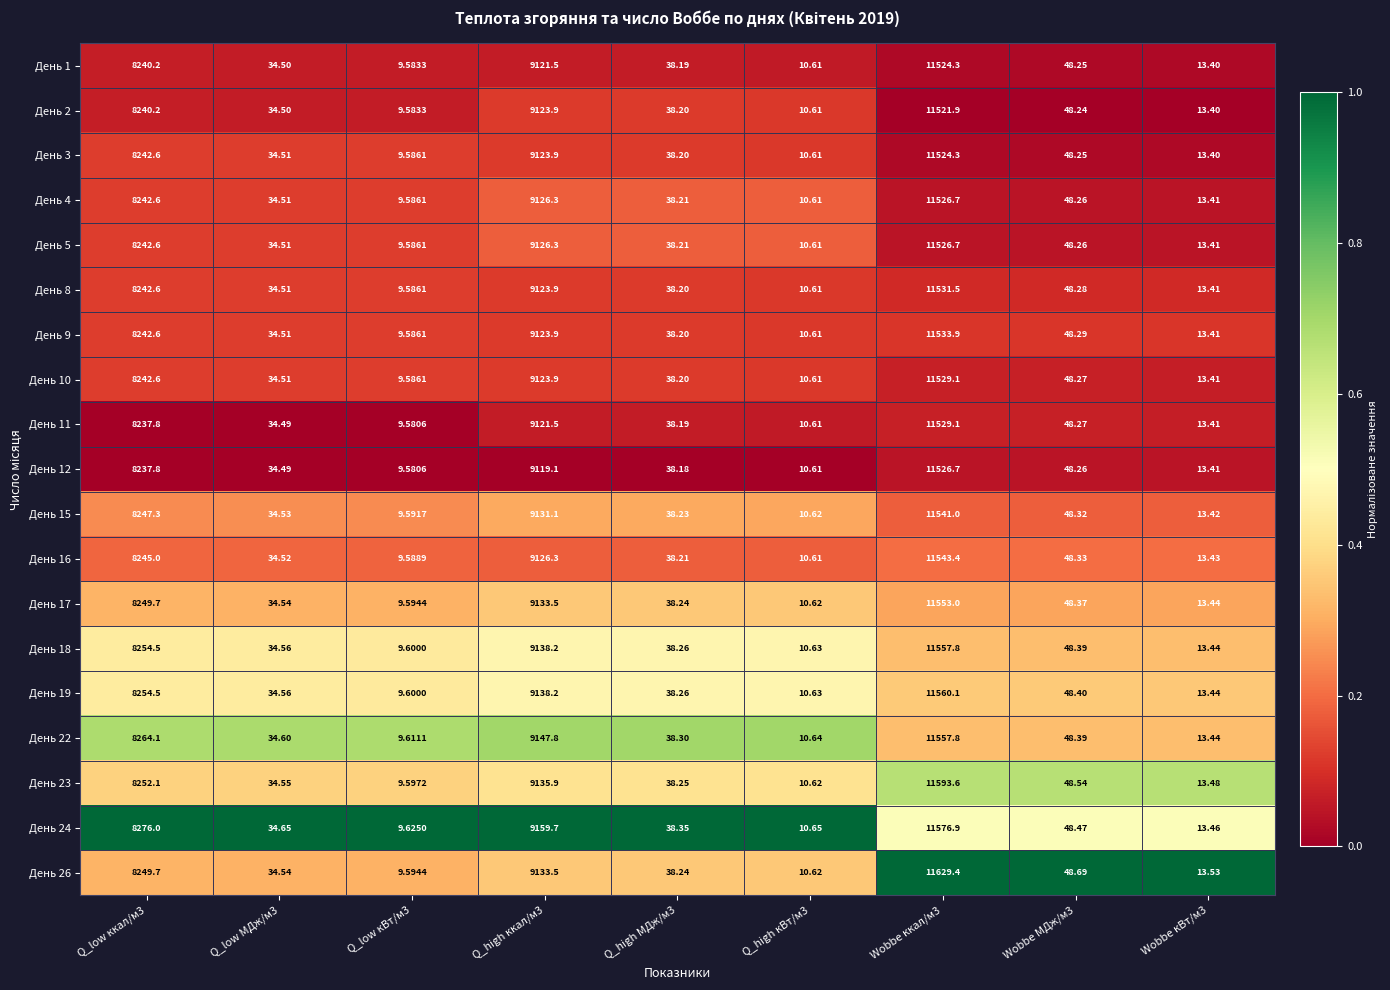

Count the number of data series in this chart.

19